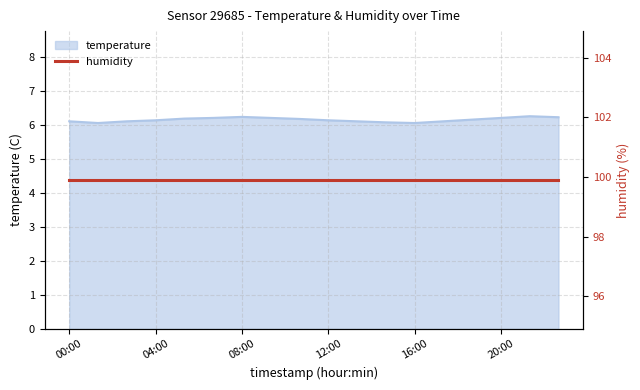

At which category does the data reach its first local valley?

01:20